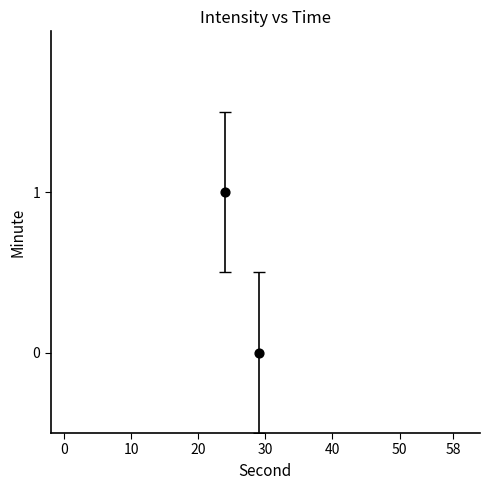

What is the range of X values (max minus min)?

5